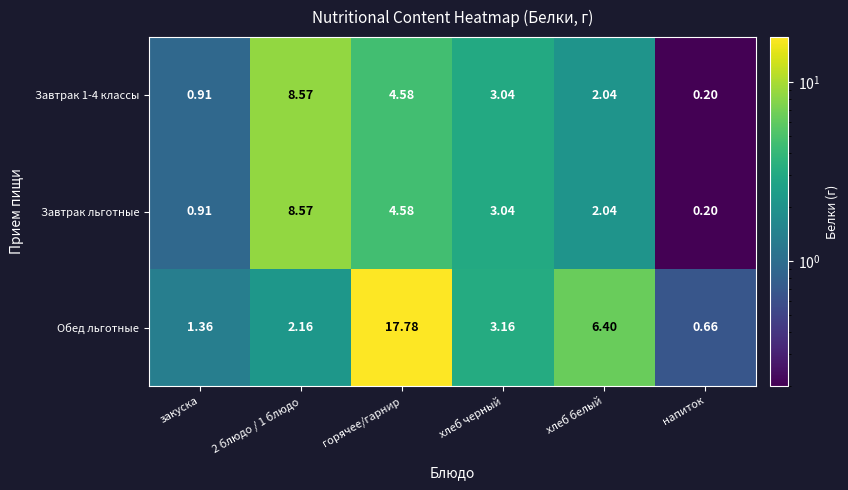

Where is Обед льготные nearest to the value 9?

хлеб белый